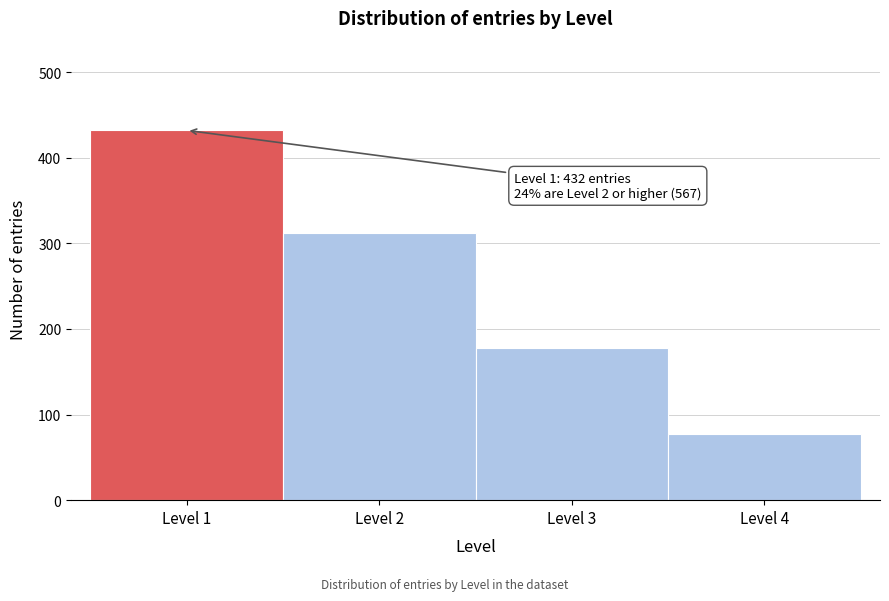

Which range on the x-axis has the tallest bar?

0.5 to 1.5